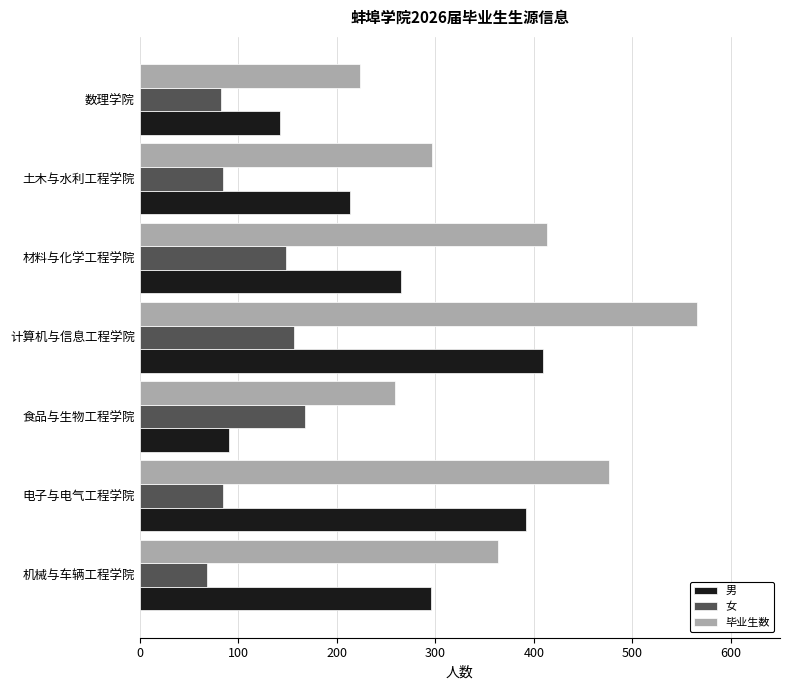

What is the difference between the maximum and minimum values in the 女 series?

100